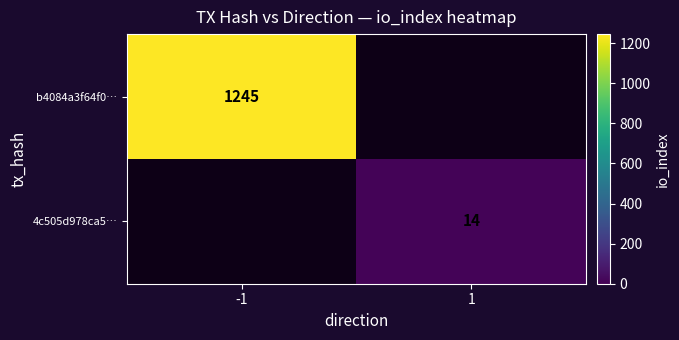

Is the value of 4c505d978ca5… at 1 greater than the value of b4084a3f64f0… at -1?

No